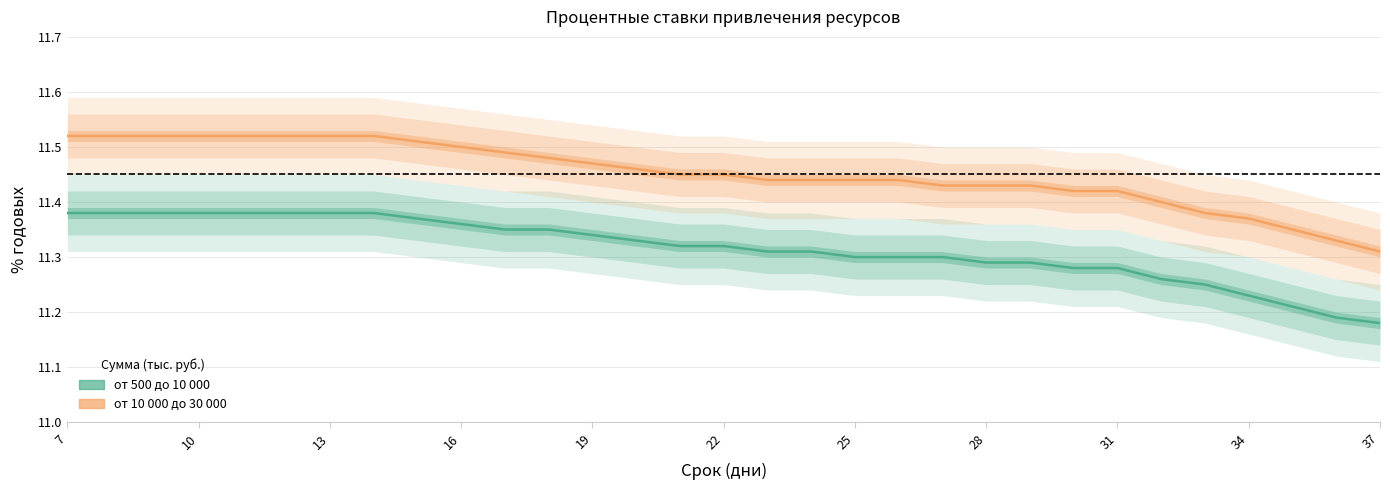

How many lines are shown in the chart?

2